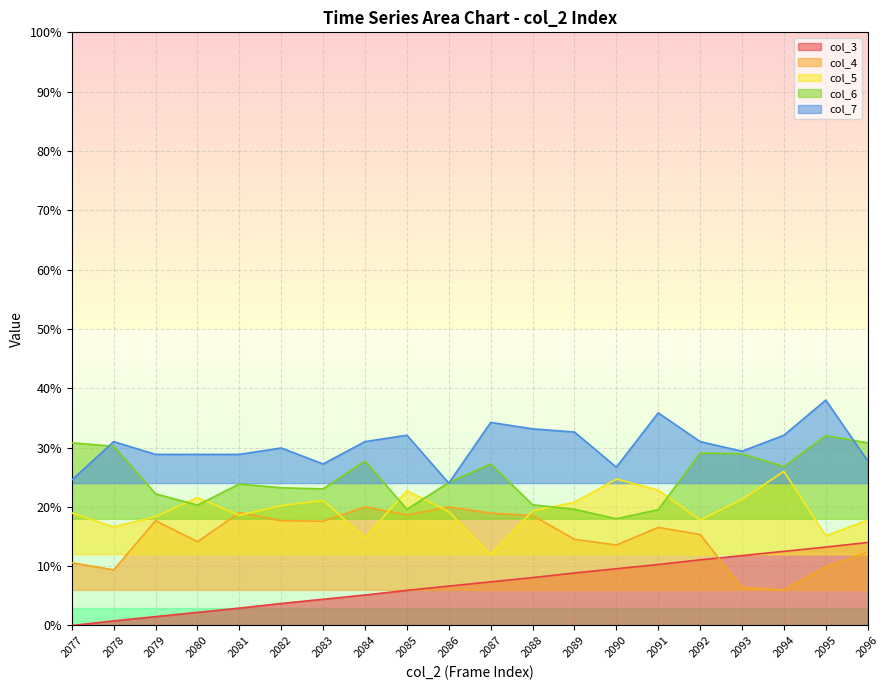

Is it true that col_7 equals 0.1 at 2079?

False